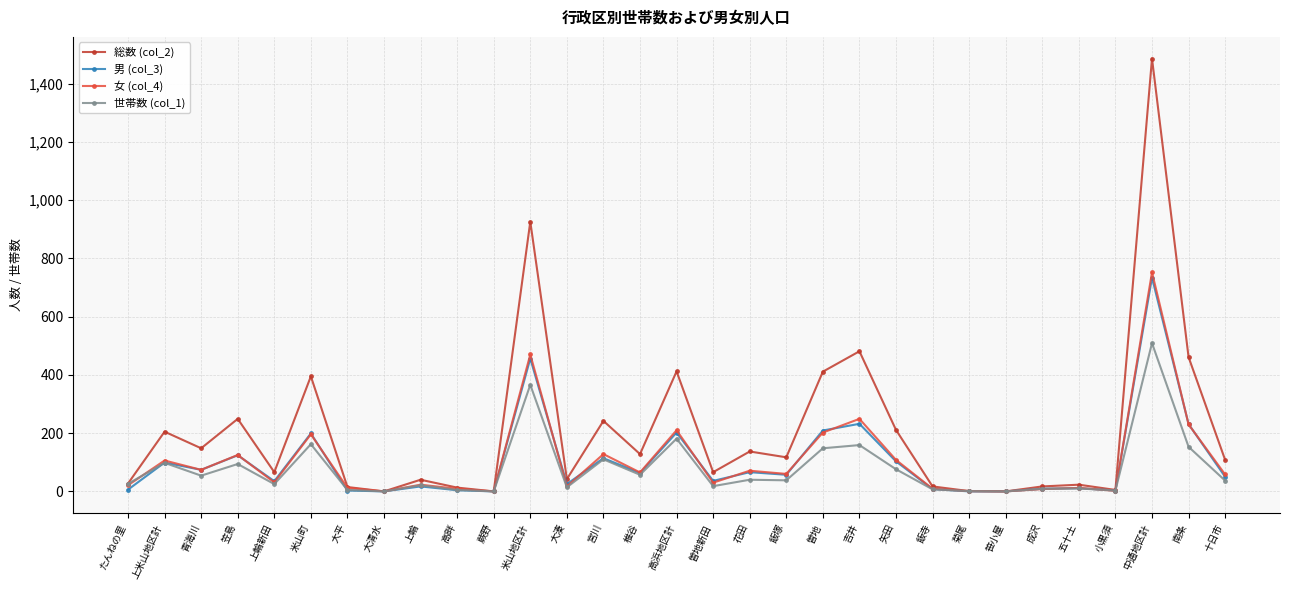

The 総数 (col_2) series shows 67 at 矢田. True or false?

False